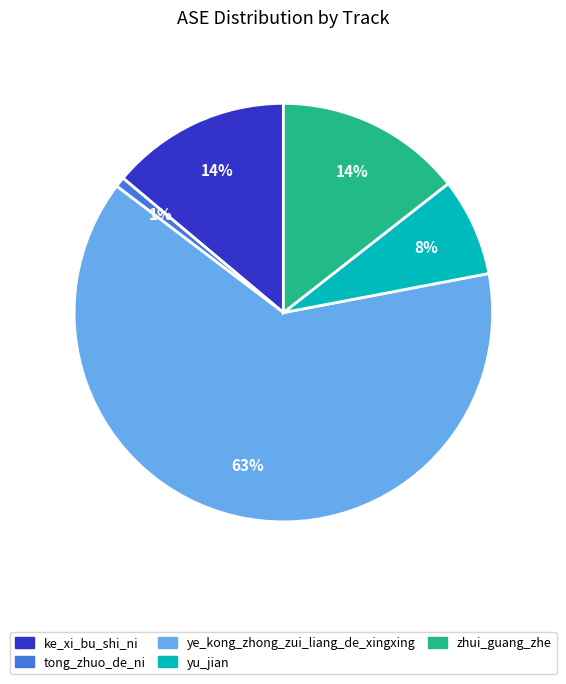

Does any single category account for the majority?

Yes